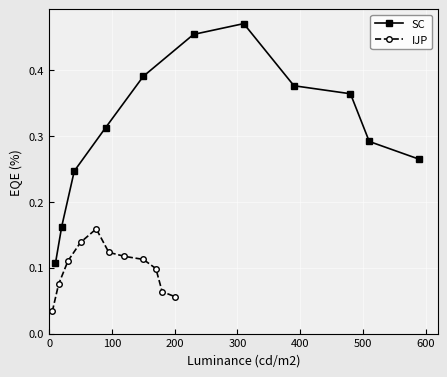

What is the difference between the maximum and minimum values in the IJP series?

0.1